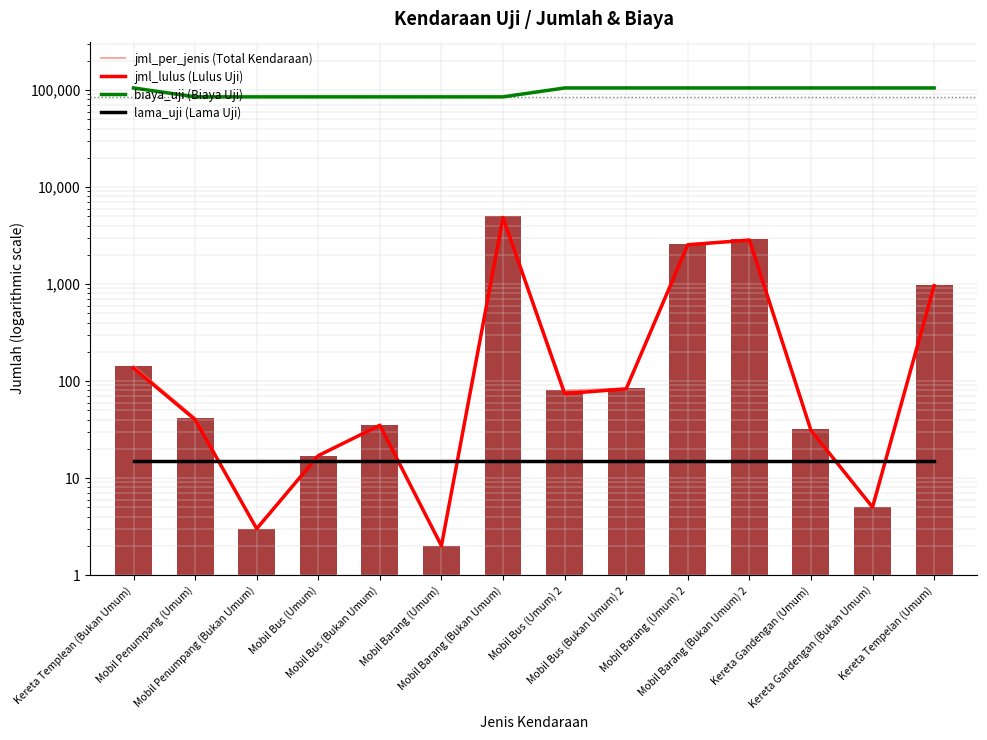

List the labels in order of lama_uji (Lama Uji) value, smallest first.

Kereta Templean (Bukan Umum), Mobil Penumpang (Umum), Mobil Penumpang (Bukan Umum), Mobil Bus (Umum), Mobil Bus (Bukan Umum), Mobil Barang (Umum), Mobil Barang (Bukan Umum), Mobil Bus (Umum) 2, Mobil Bus (Bukan Umum) 2, Mobil Barang (Umum) 2, Mobil Barang (Bukan Umum) 2, Kereta Gandengan (Umum), Kereta Gandengan (Bukan Umum), Kereta Tempelan (Umum)